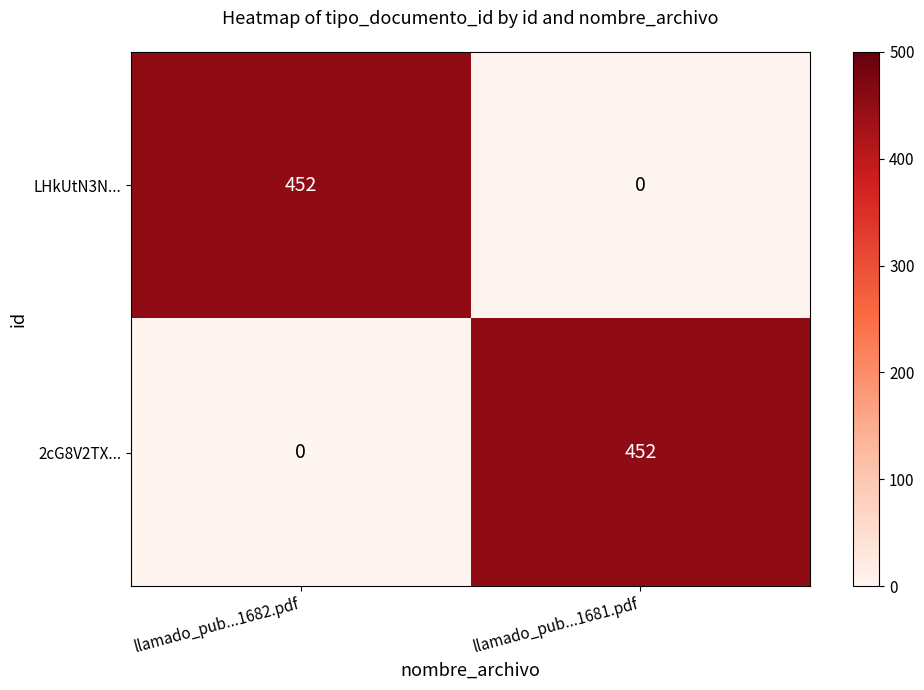

Reading right to left, extract all data points from this chart.

LHkUtN3N...: 0	452
2cG8V2TX...: 452	0